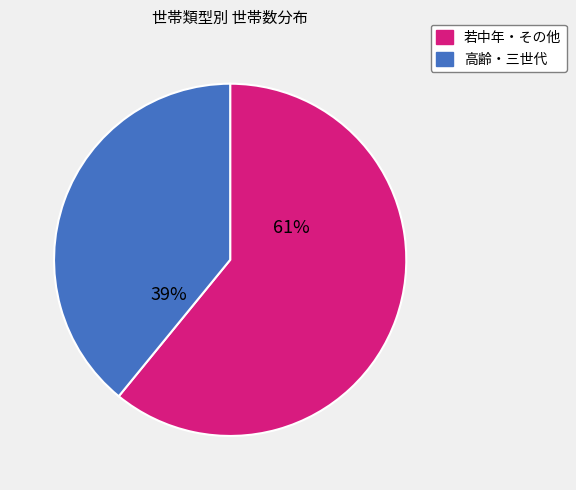

To the nearest percent, what is the average slice percentage?

50%